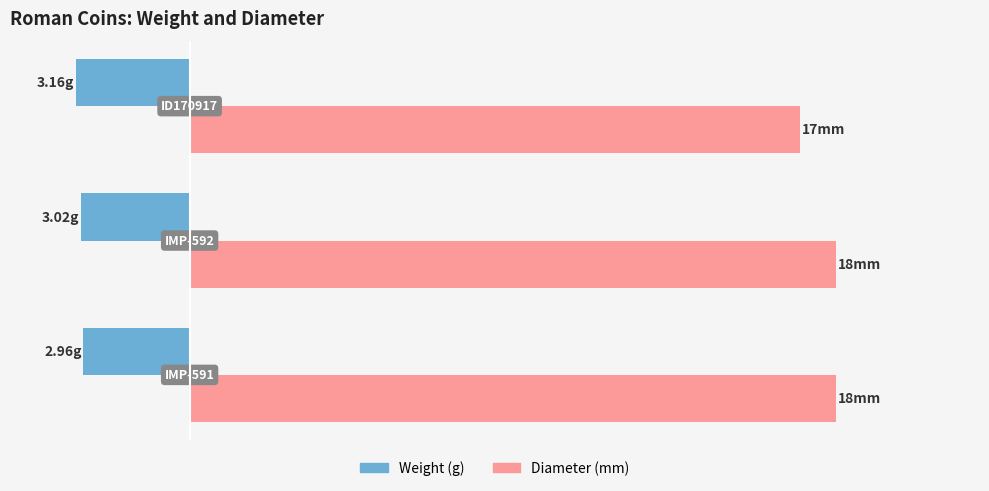

Reading left to right, transcribe all the data shown in this chart.

weight: -3.0	-3.0	-3.2
diameter: 18.0	18.0	17.0